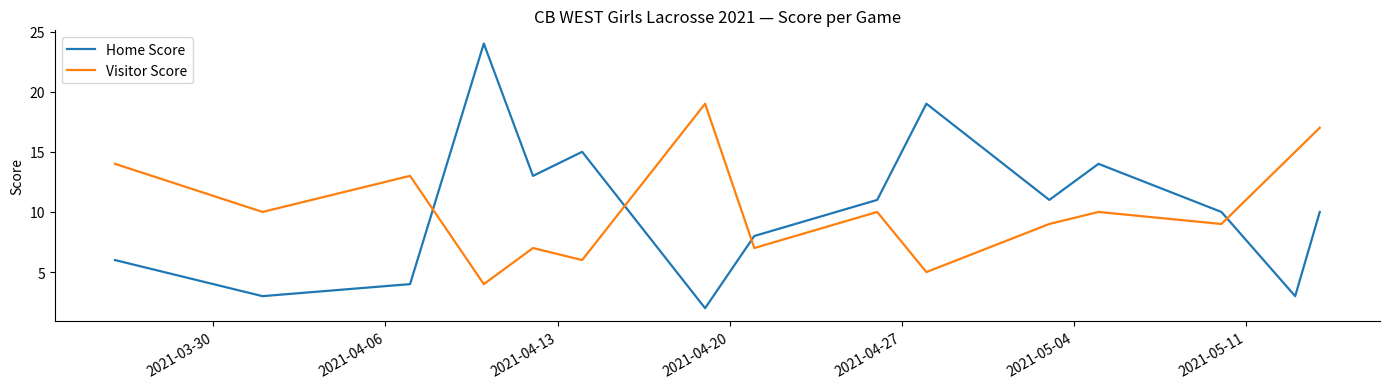

List the series in order of their peak value, highest first.

Home Score, Visitor Score